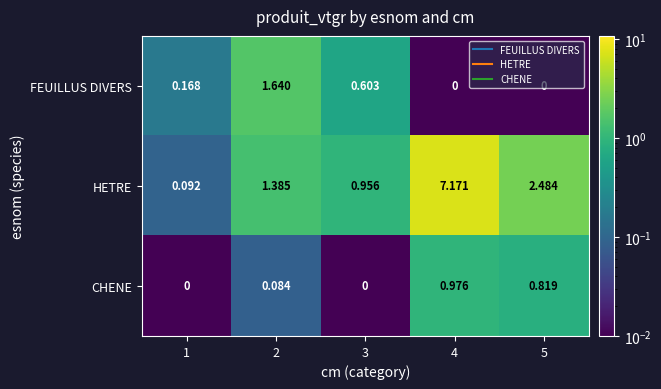

Rank the series at 1 from highest to lowest value.

FEUILLUS DIVERS, HETRE, CHENE